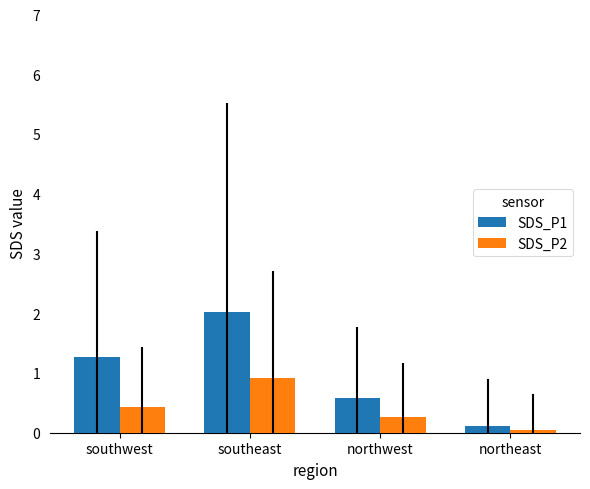

The SDS_P1 series shows 1.0 at southeast. True or false?

False